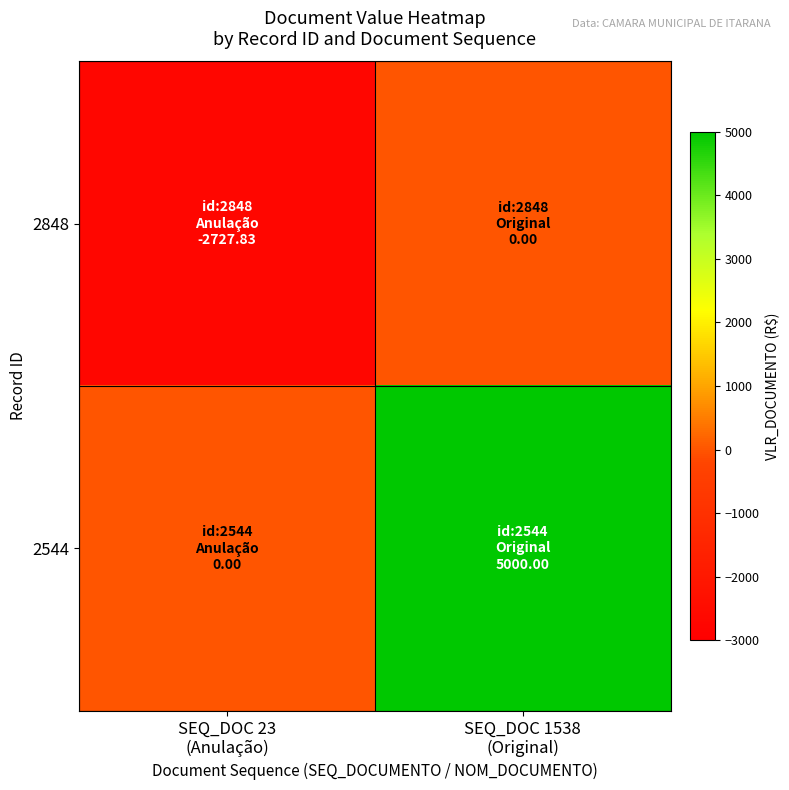

Reading right to left, what are all the values shown in this chart?

2848: SEQ_DOC 1538
(Original)=0.0	SEQ_DOC 23
(Anulação)=-2727.8
2544: SEQ_DOC 1538
(Original)=5000.0	SEQ_DOC 23
(Anulação)=0.0